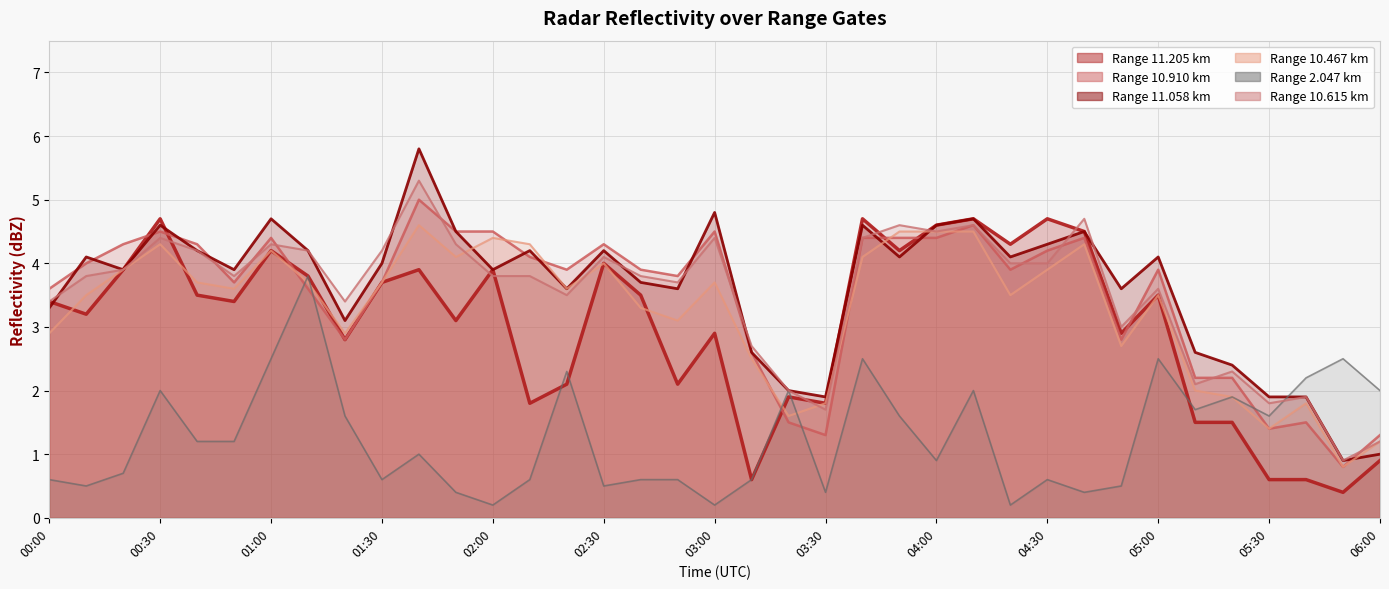

Which has a higher value, 00:50 or 02:30?

02:30